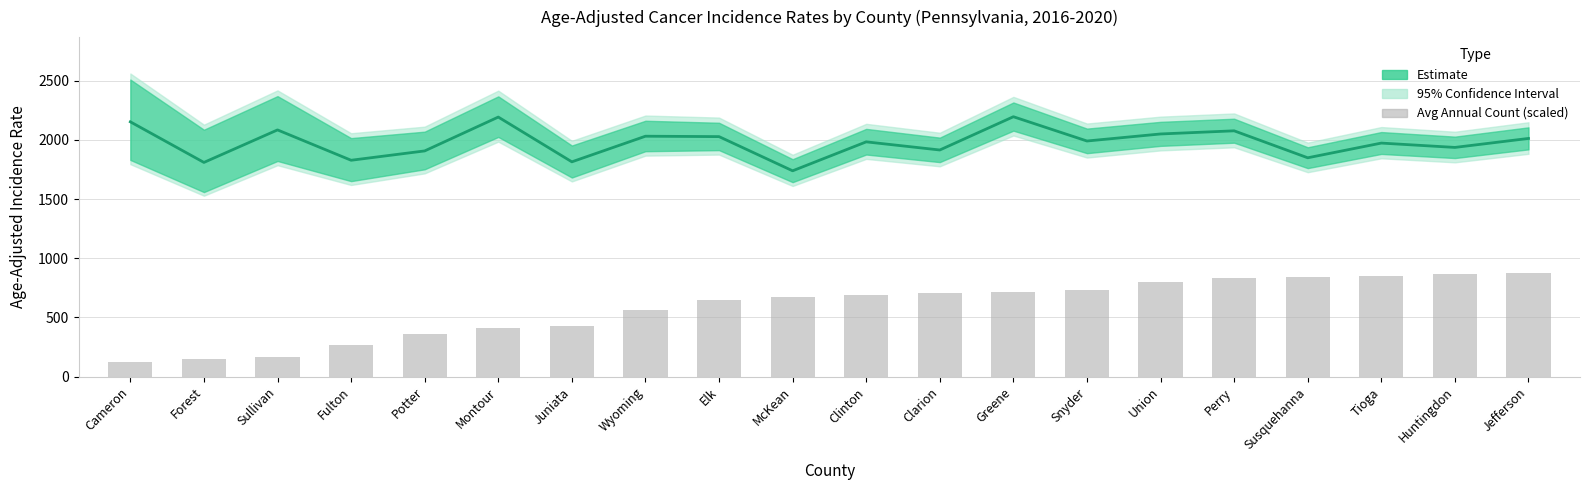

What is the sum of all Age-Adjusted Rate values?

39566.8